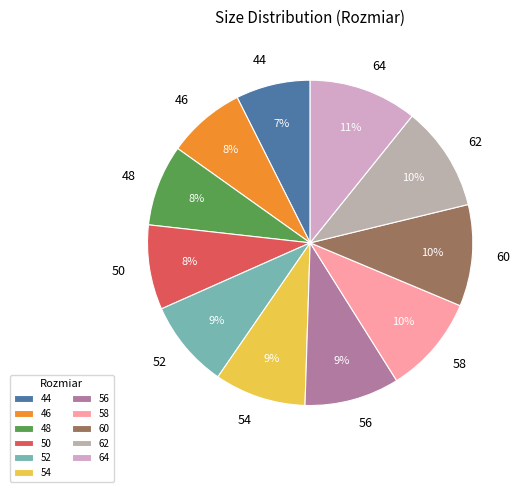

Which has a higher value, 52 or 46?

52